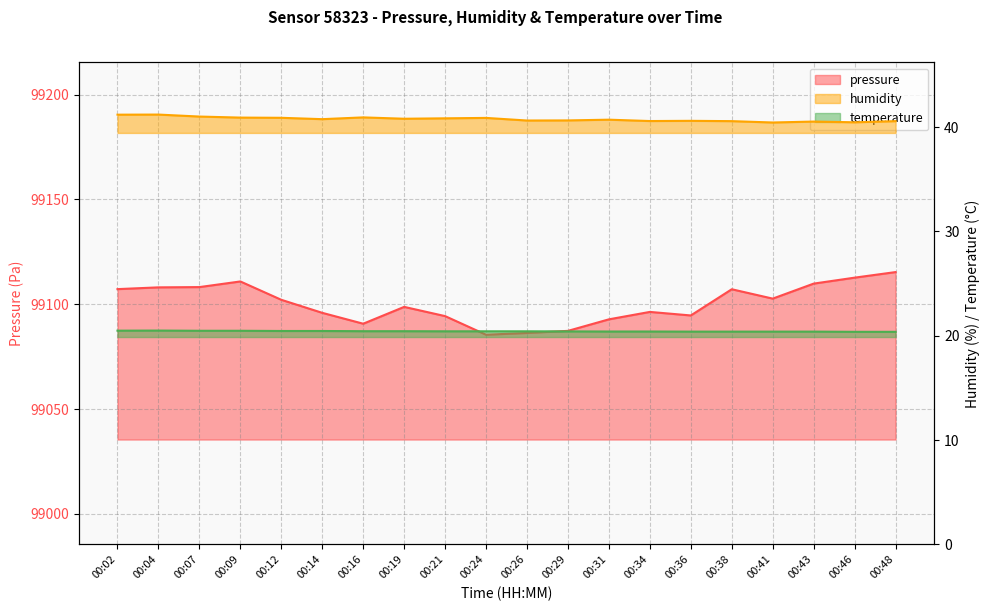

Which series has the largest total across all categories?

pressure